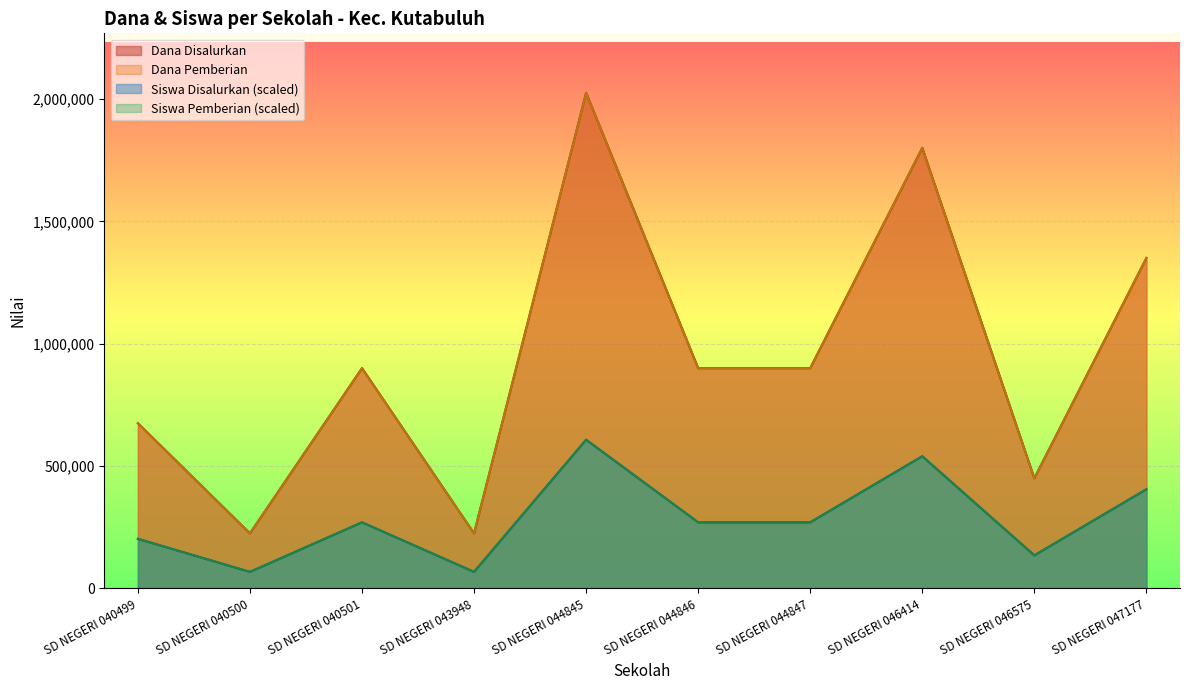

Which series has the widest spread of values?

Dana Disalurkan